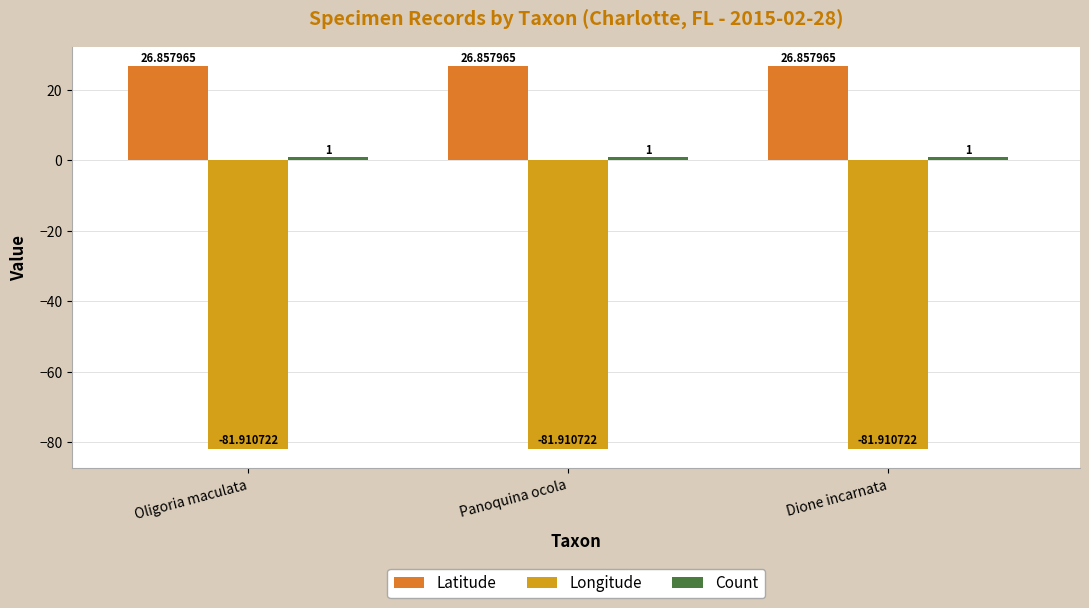

What is the label of the 3rd bar from the right?

Oligoria maculata